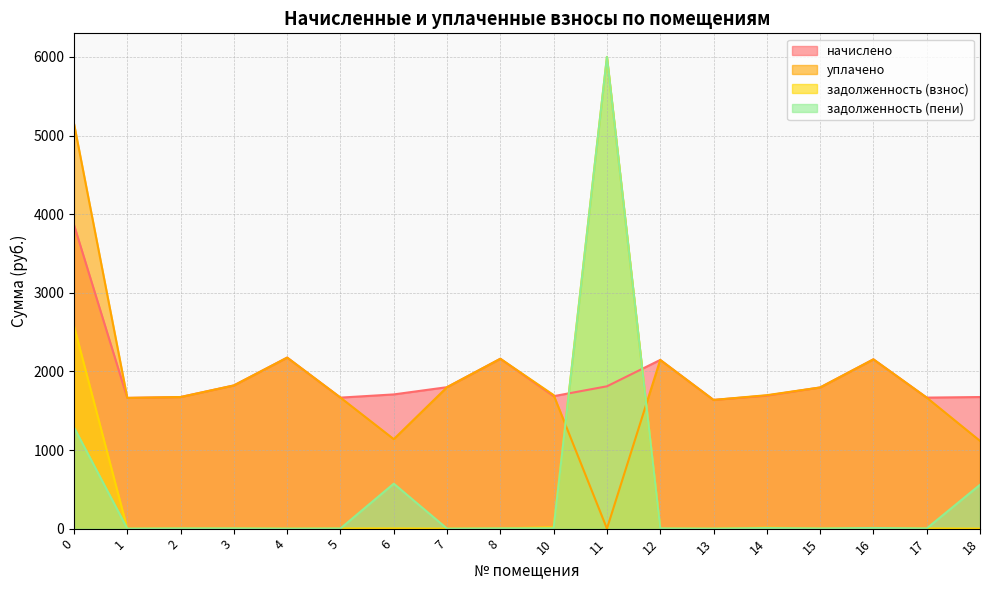

What is the average value of the уплачено series?

1842.2